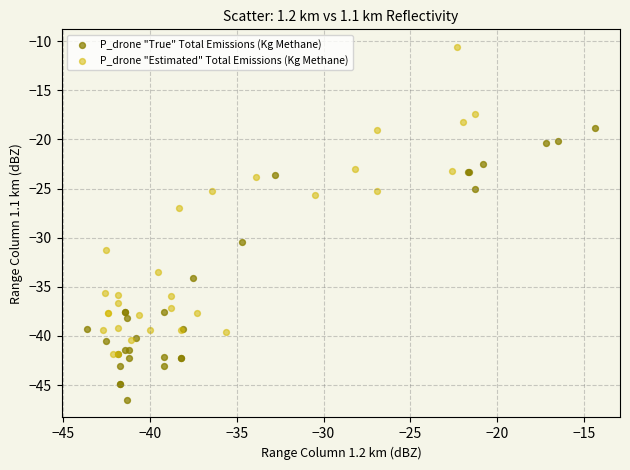

Which series reaches the maximum Y coordinate?

P_drone "Estimated" Total Emissions (Kg Methane)